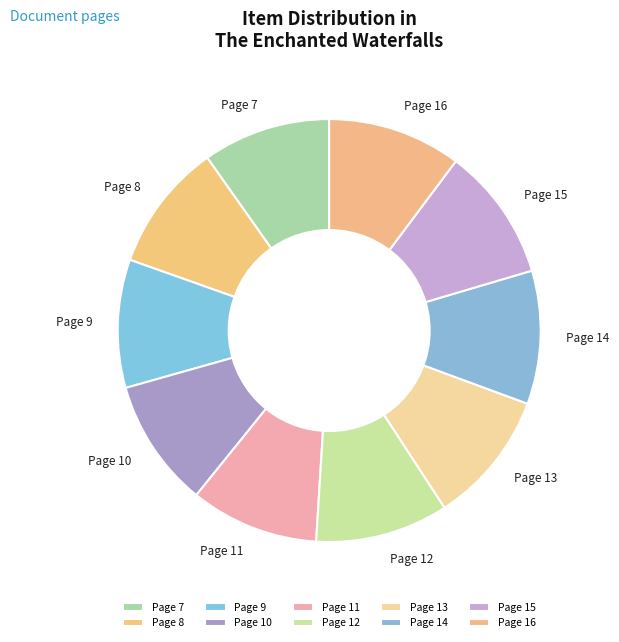

The Page 15 slice represents 16% of the pie. True or false?

False